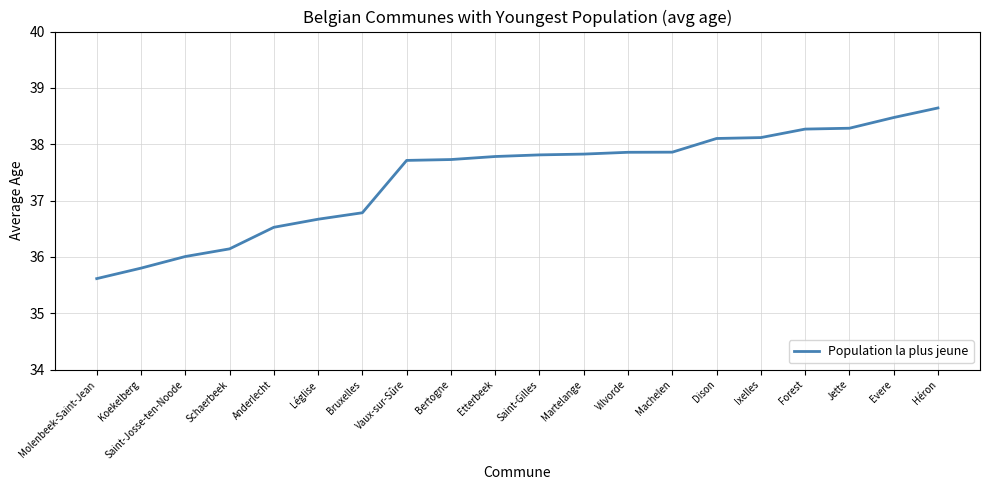

What position from the right is Saint-Josse-ten-Noode?

18